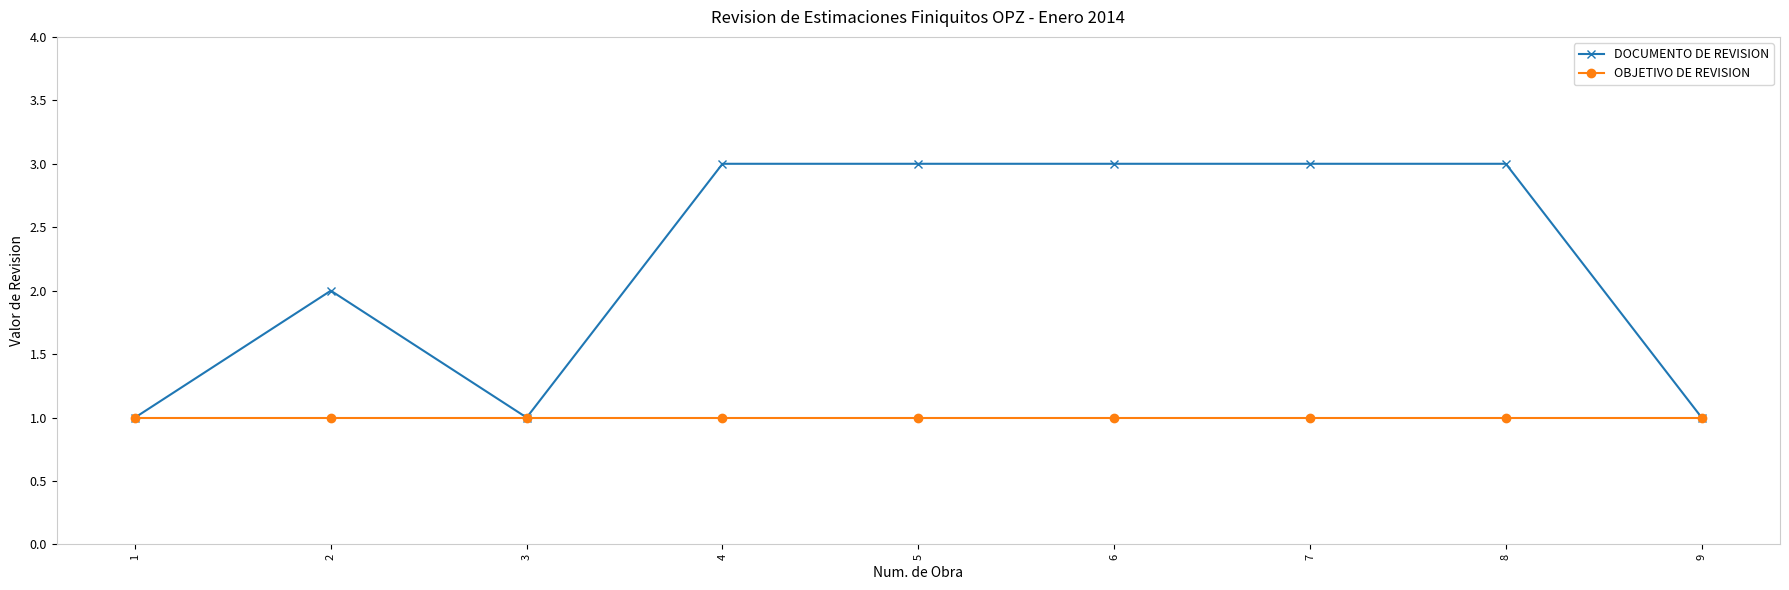

What is the sum of the OBJETIVO DE REVISION values at 9 and 7?

2